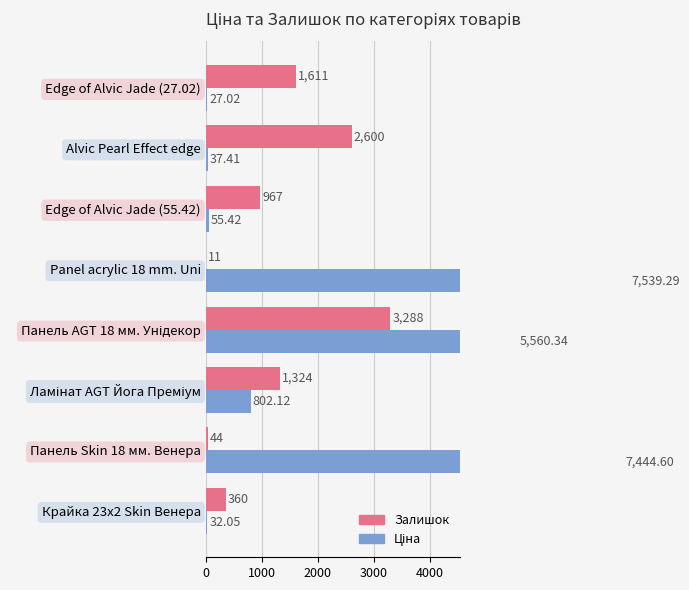

What is the difference between the highest and lowest values at Панель Skin 18 мм. Венера?

7400.6